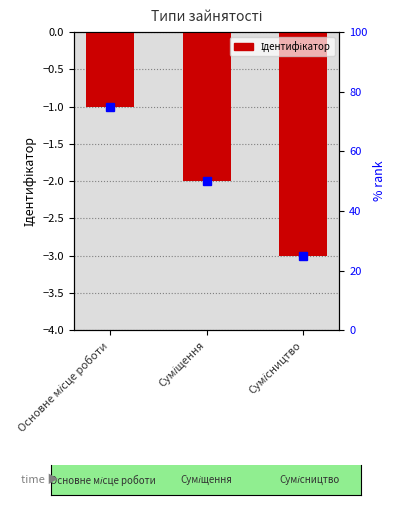

What is the smallest value displayed?

-3